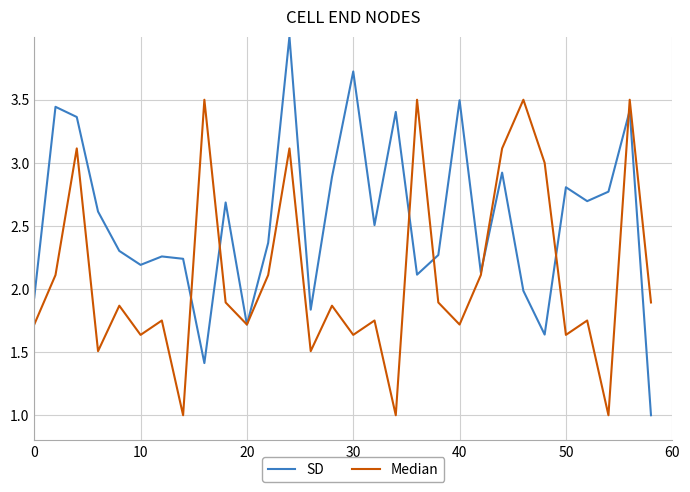

Which series has the largest total across all categories?

SD